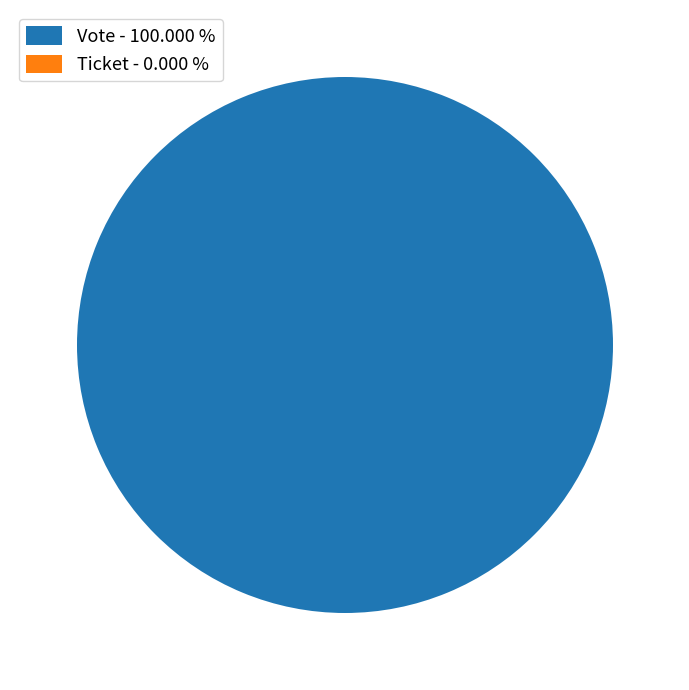

True or false: Vote accounts for 99% of the total.

False